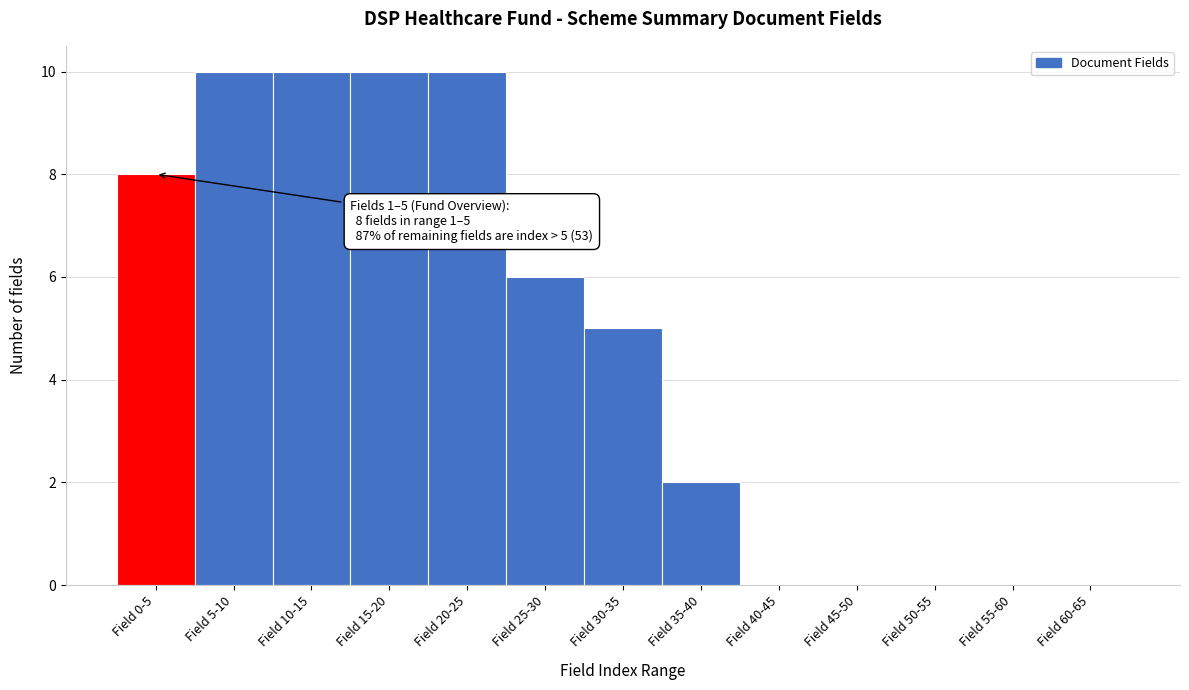

Reading left to right, extract all data points from this chart.

Field 0-5=8	Field 5-10=10	Field 10-15=10	Field 15-20=10	Field 20-25=10	Field 25-30=6	Field 30-35=5	Field 35-40=2	Field 40-45=0	Field 45-50=0	Field 50-55=0	Field 55-60=0	Field 60-65=0